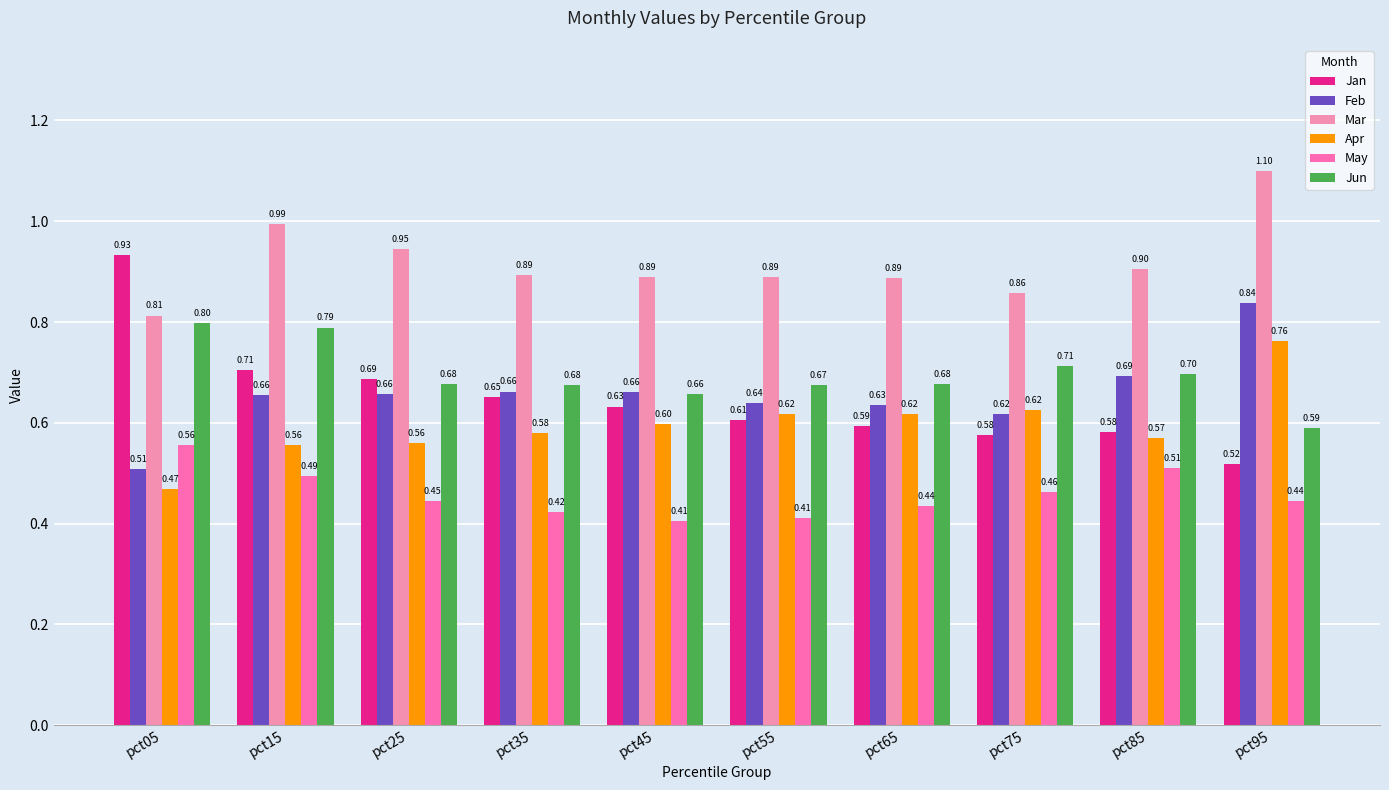

Between pct55 and pct75, which series saw the biggest shift?

May